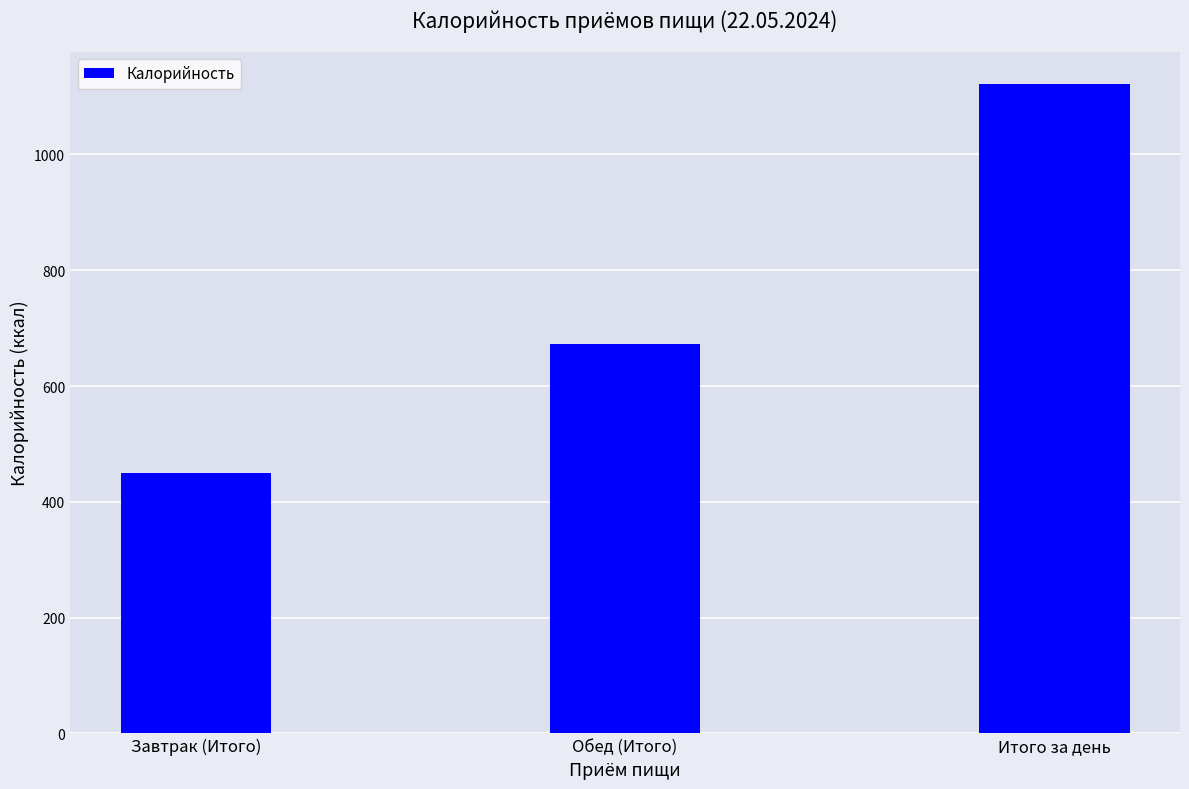

What is the minimum value shown in the chart?

449.5